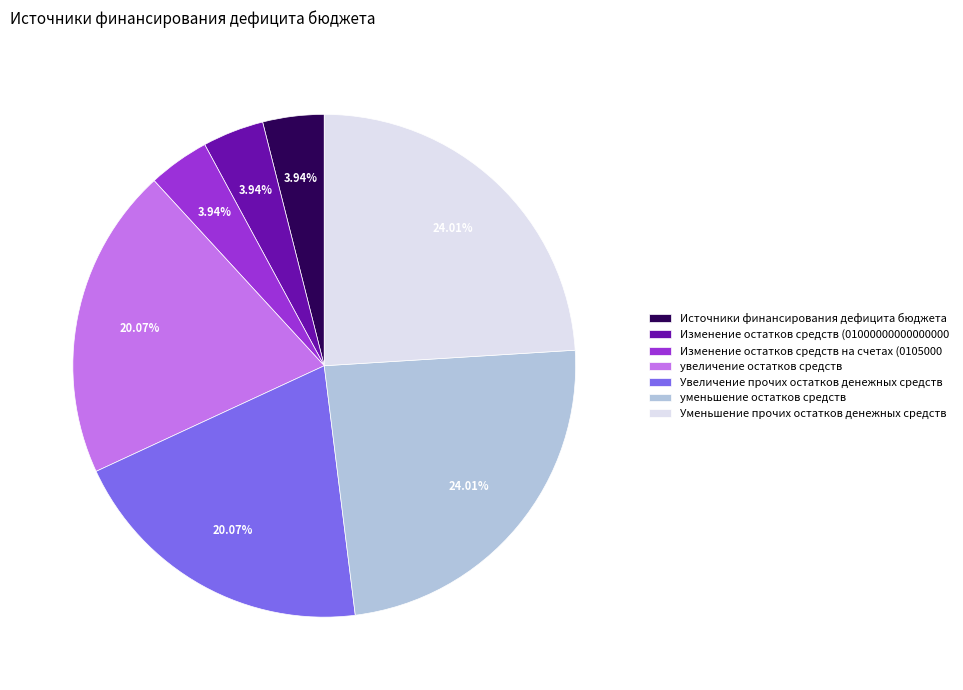

Is it true that уменьшение остатков средств is 24% of the pie?

True